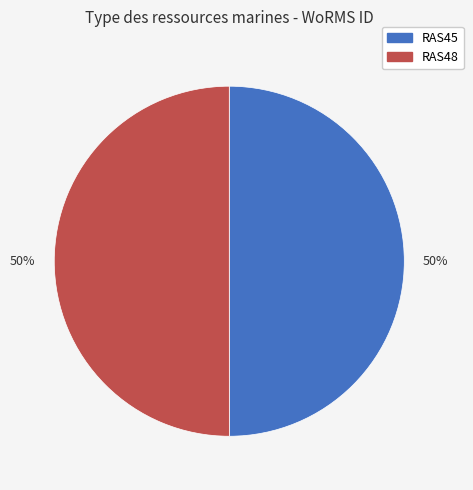

What is the ratio of the value at RAS48 to the value at RAS45?

1.0